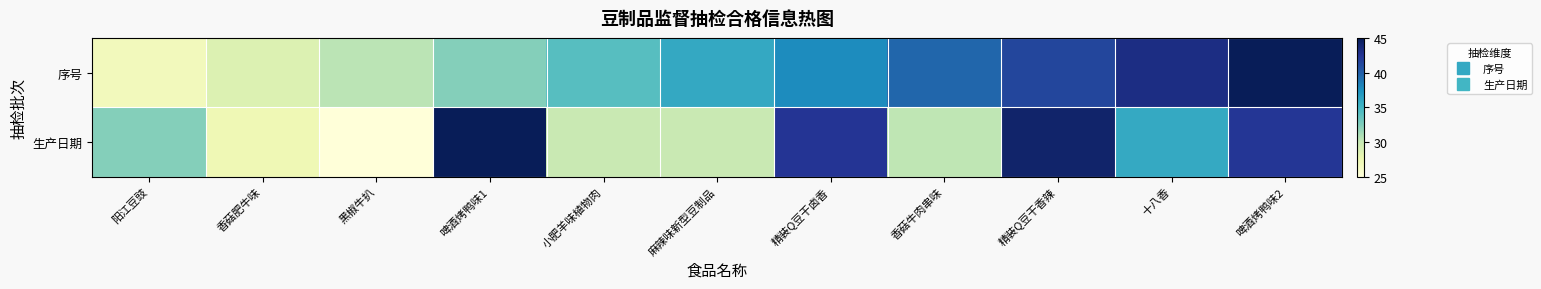

Between 麻辣味新型豆制品 and 黑椒牛扒, which is larger?

麻辣味新型豆制品